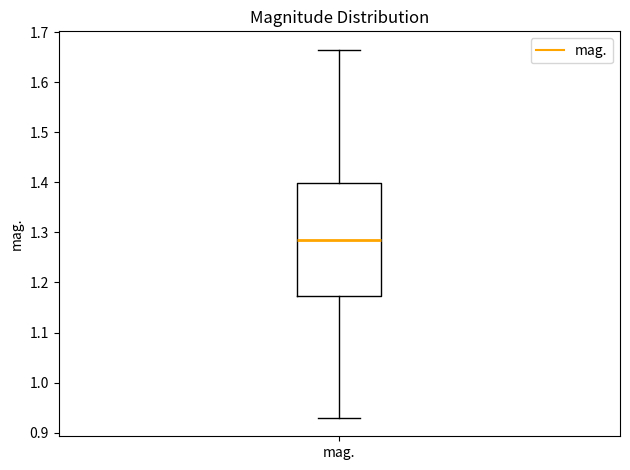

Read this box plot against the y-axis: the position of the median line, the range covered by the box, and the ends of both whiskers. The values are not printed on the chart, so give them approximately, as read against the axis.

median 1.28, box 1.17 to 1.40, whiskers 0.93 to 1.66